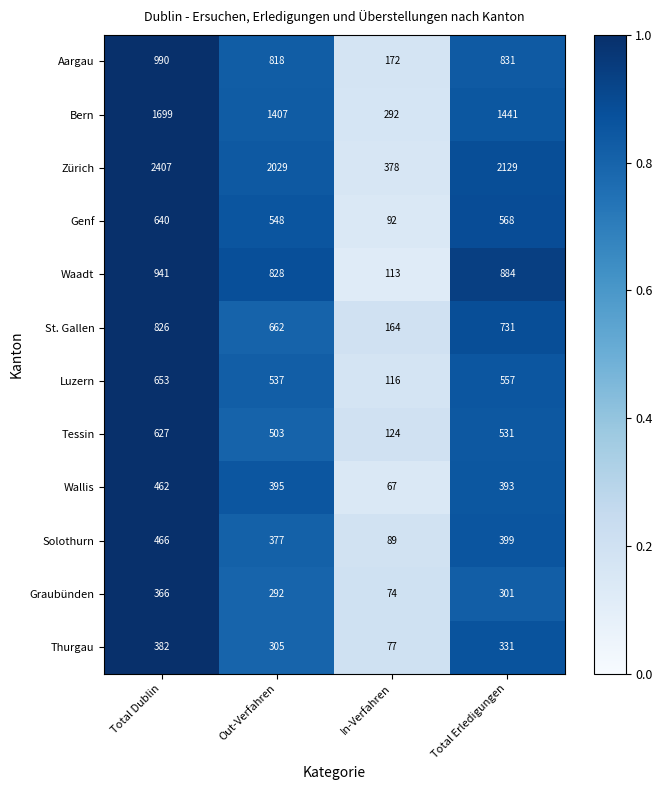

How many data points does each series have?

4